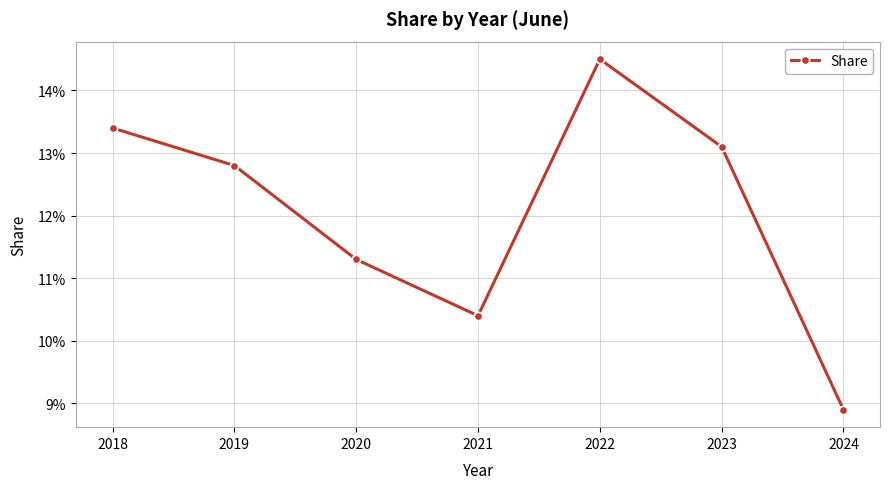

Is it true that the value at 2023 is 0.1?

True